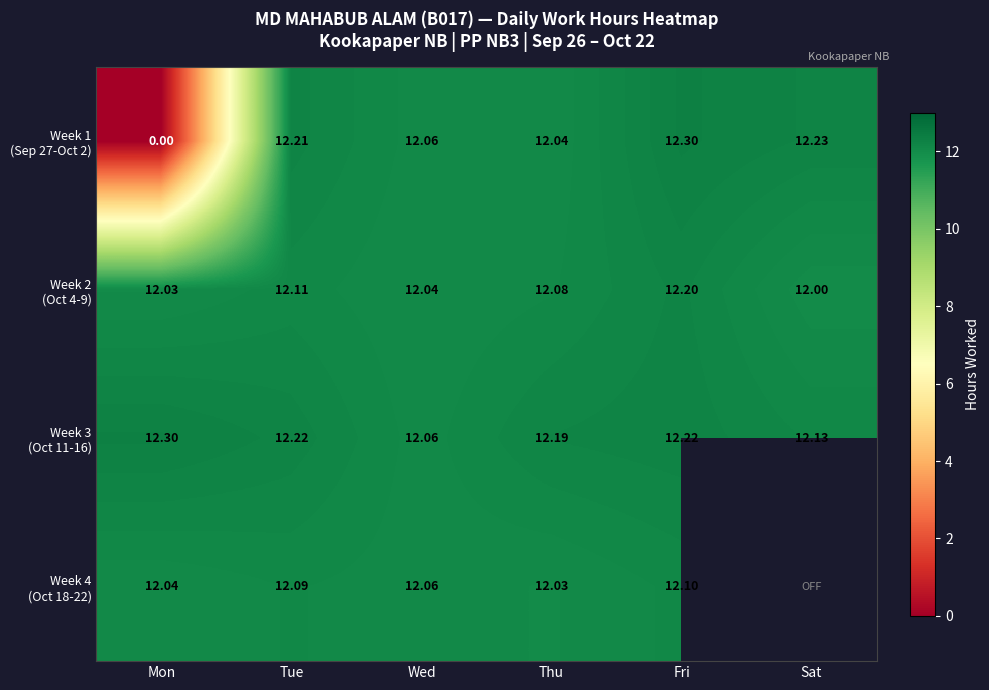

How many distinct data groups are displayed?

4